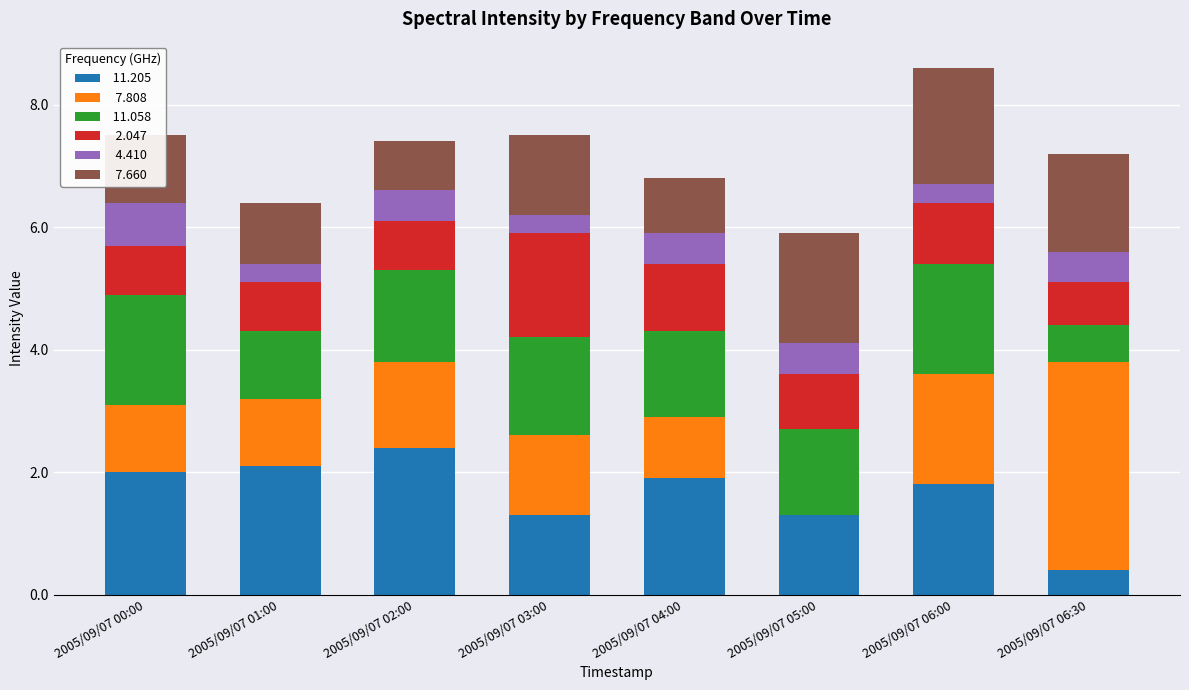

What is the total value across all series at 2005/09/07 06:00?

8.6